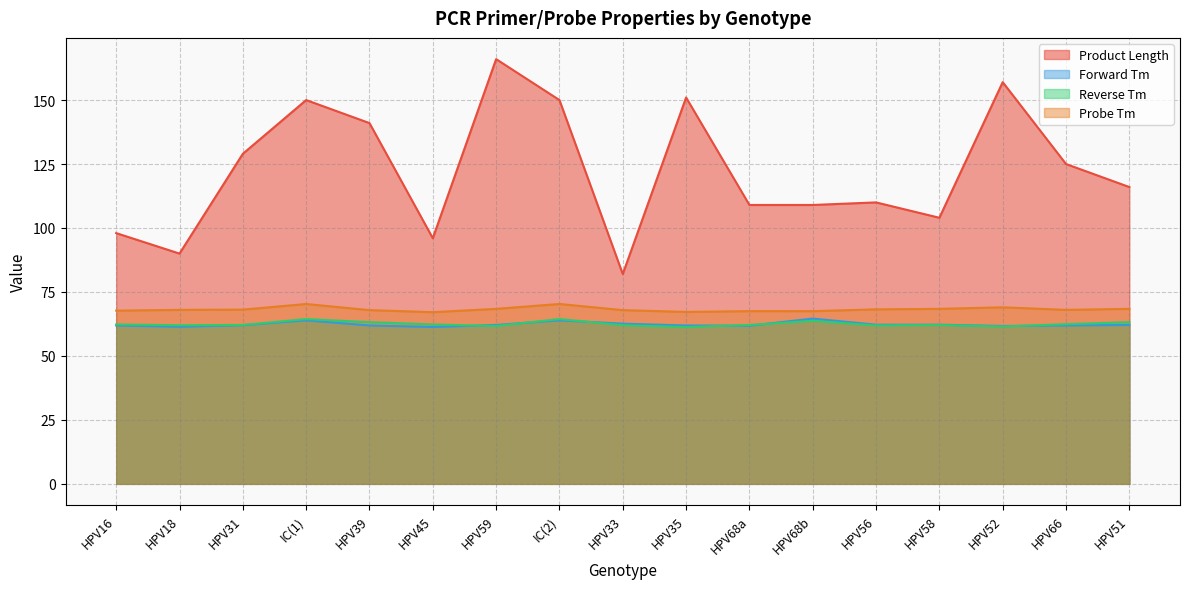

What is the total value across all series at HPV51?

309.7